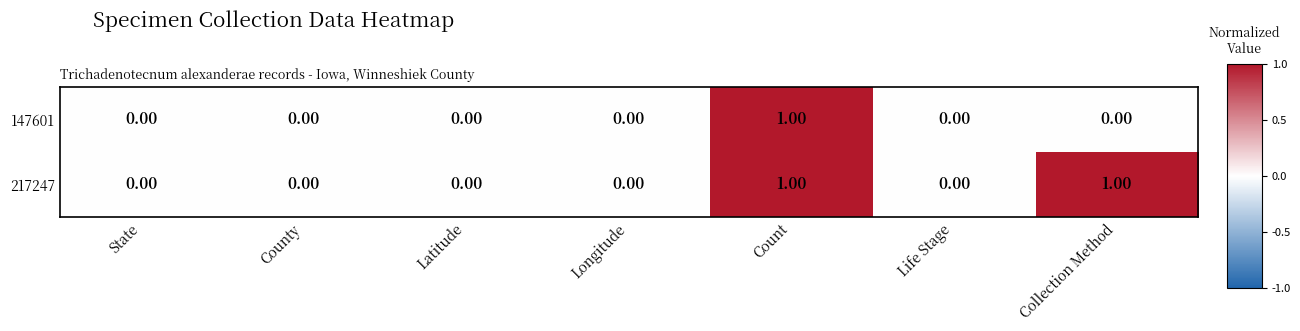

At which category is the sum across all series the highest?

Count